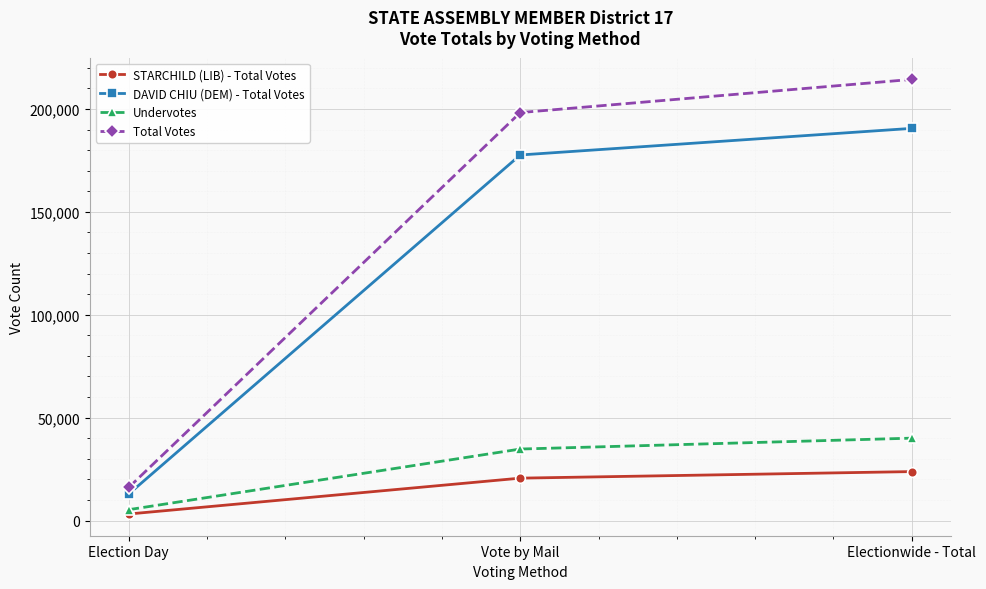

Which series has the widest spread of values?

Total Votes